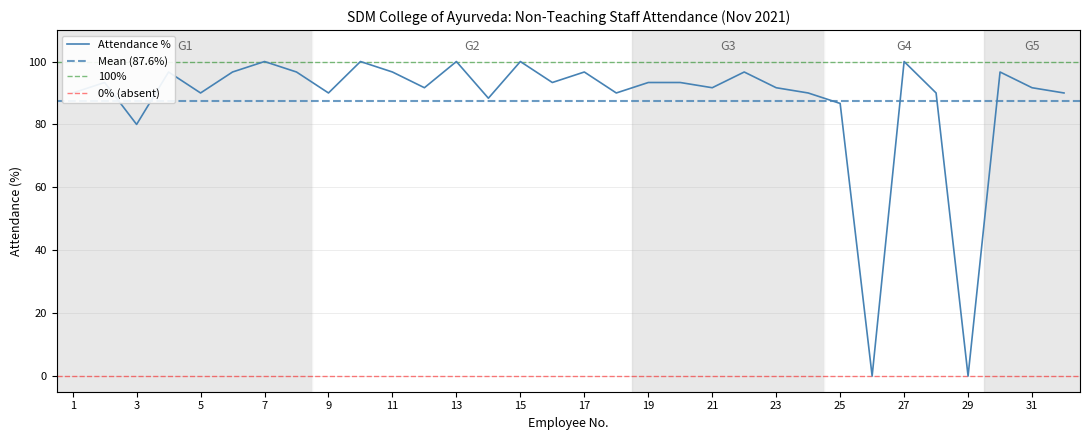

At which label is Attendance % closest to 50?

3